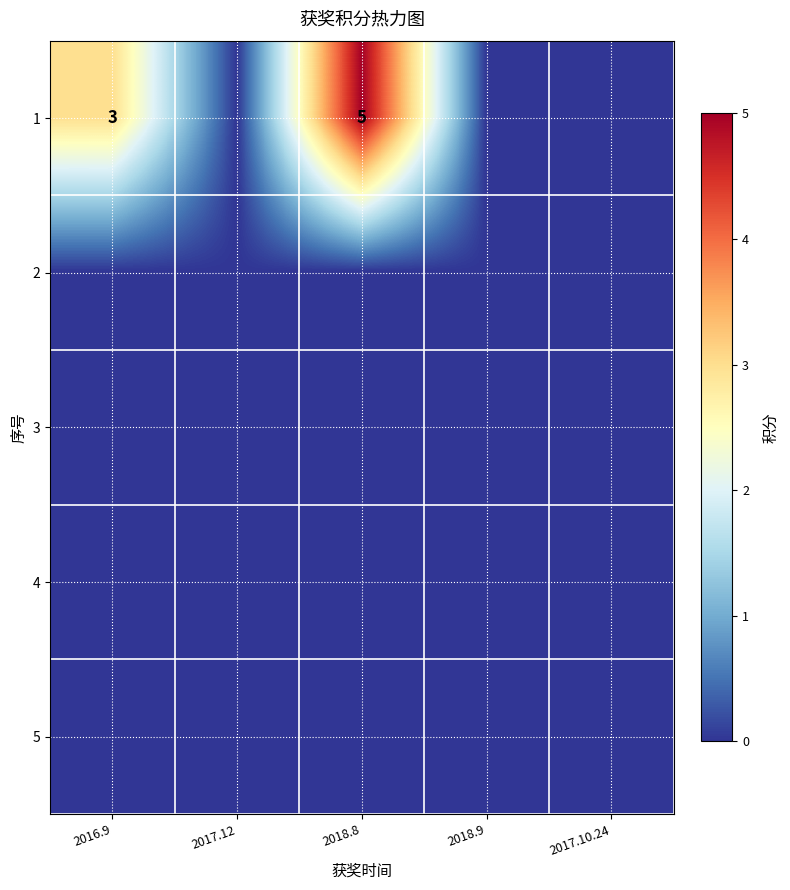

Count the number of categories in the chart.

5